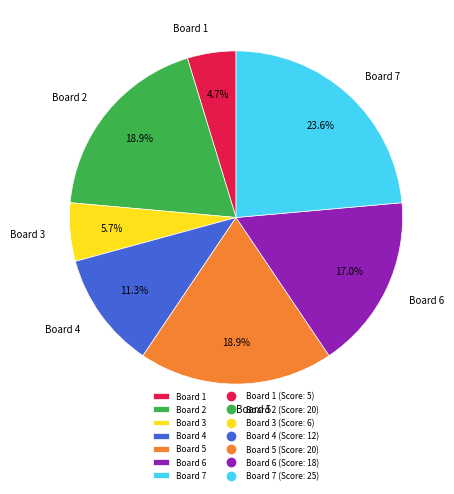

To the nearest percent, what is the difference between the largest and smallest slice percentages?

19%